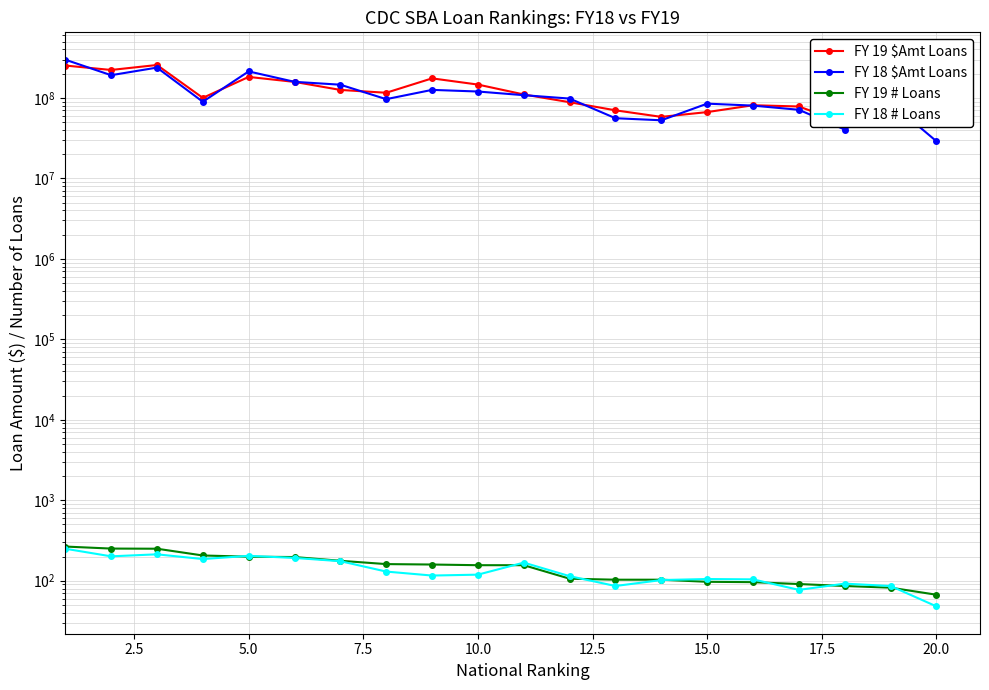

Is the value of FY 18 $Amt Loans at 2.5 greater than the value of FY 18 # Loans at 13?

Yes